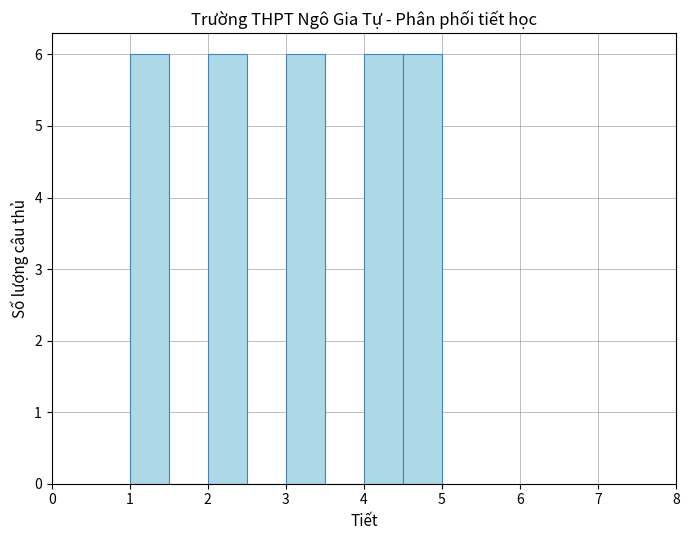

How tall is the bar that spans 1.0 to 1.5 on the x-axis? The values are not printed on the chart, so give them approximately, as read against the axis.

6